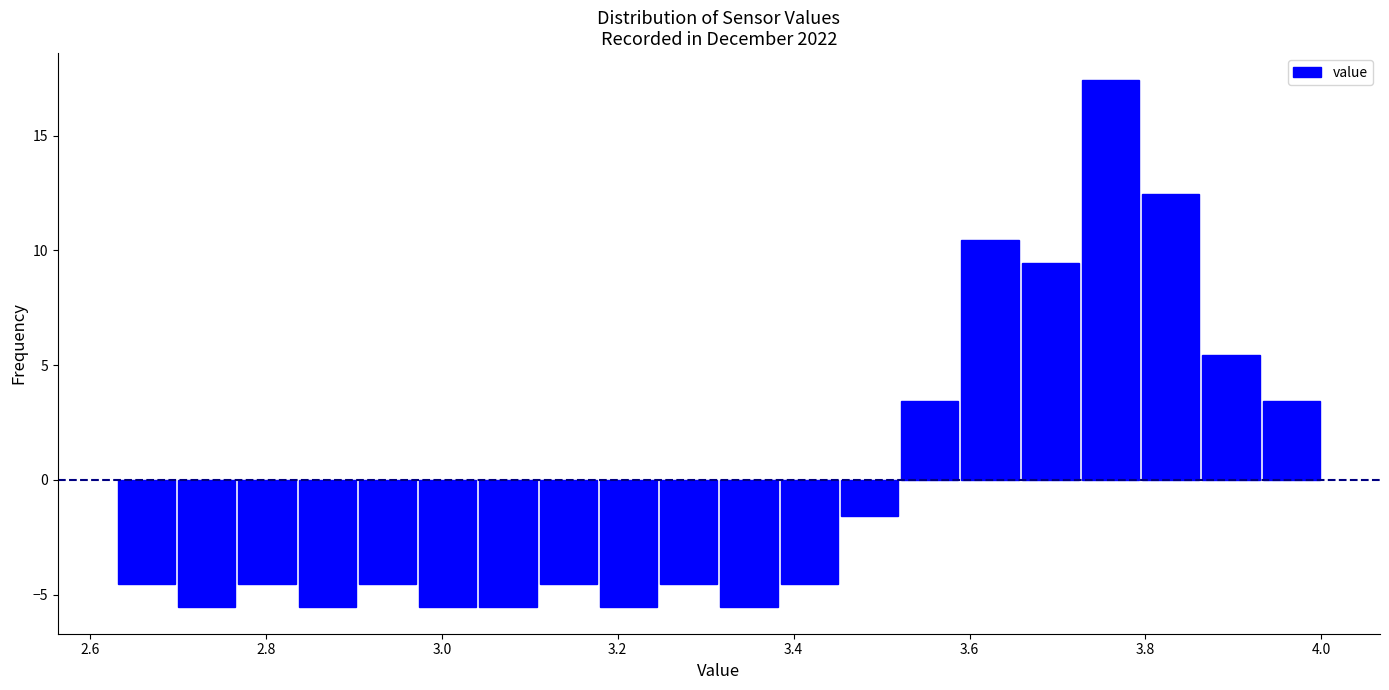

Read against the x-axis, roughly where is the centre of the tallest bar?

3.76